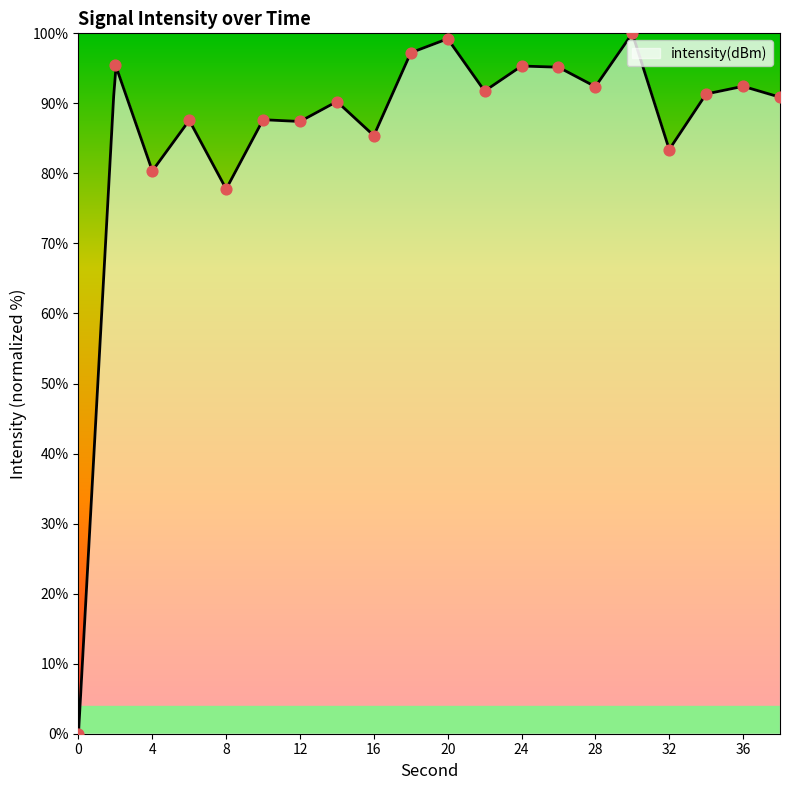

Approximately how many times larger is the value at 12 compared to 10?

1.0